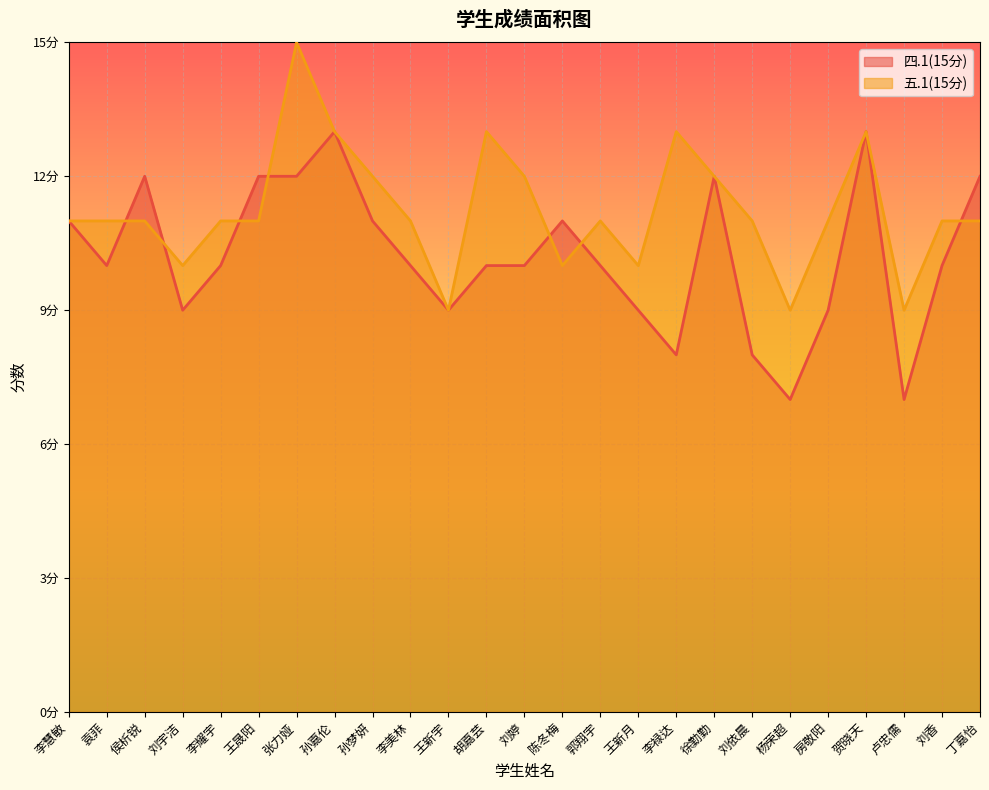

Which category has the highest value in the 四.1(15分) series?

孙嘉伦